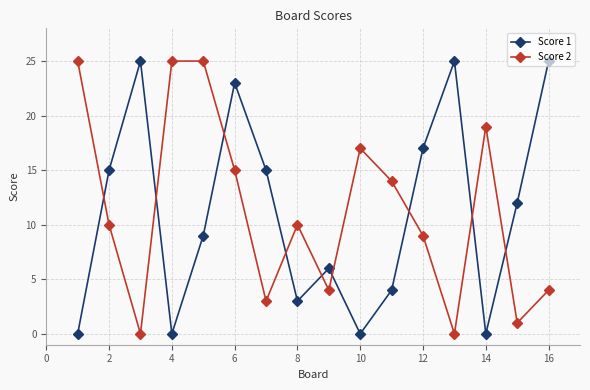

What is the average value of the Score 2 series?

11